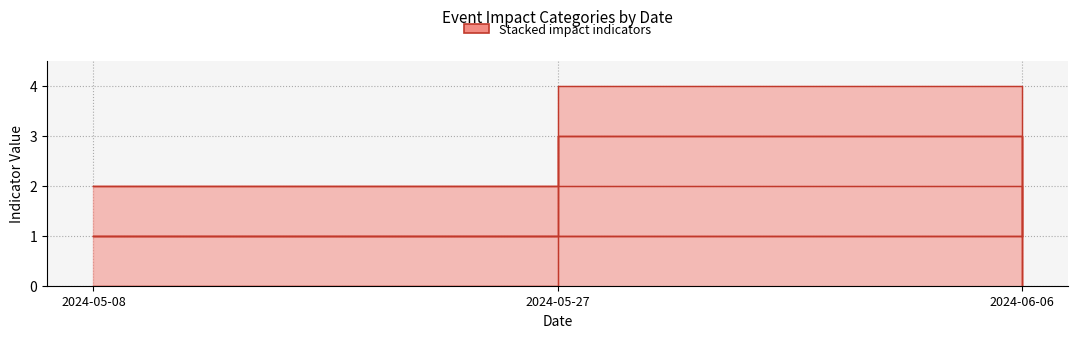

True or false: EXTREME_PRECIP has a value of 2 at 2024-06-06.

False